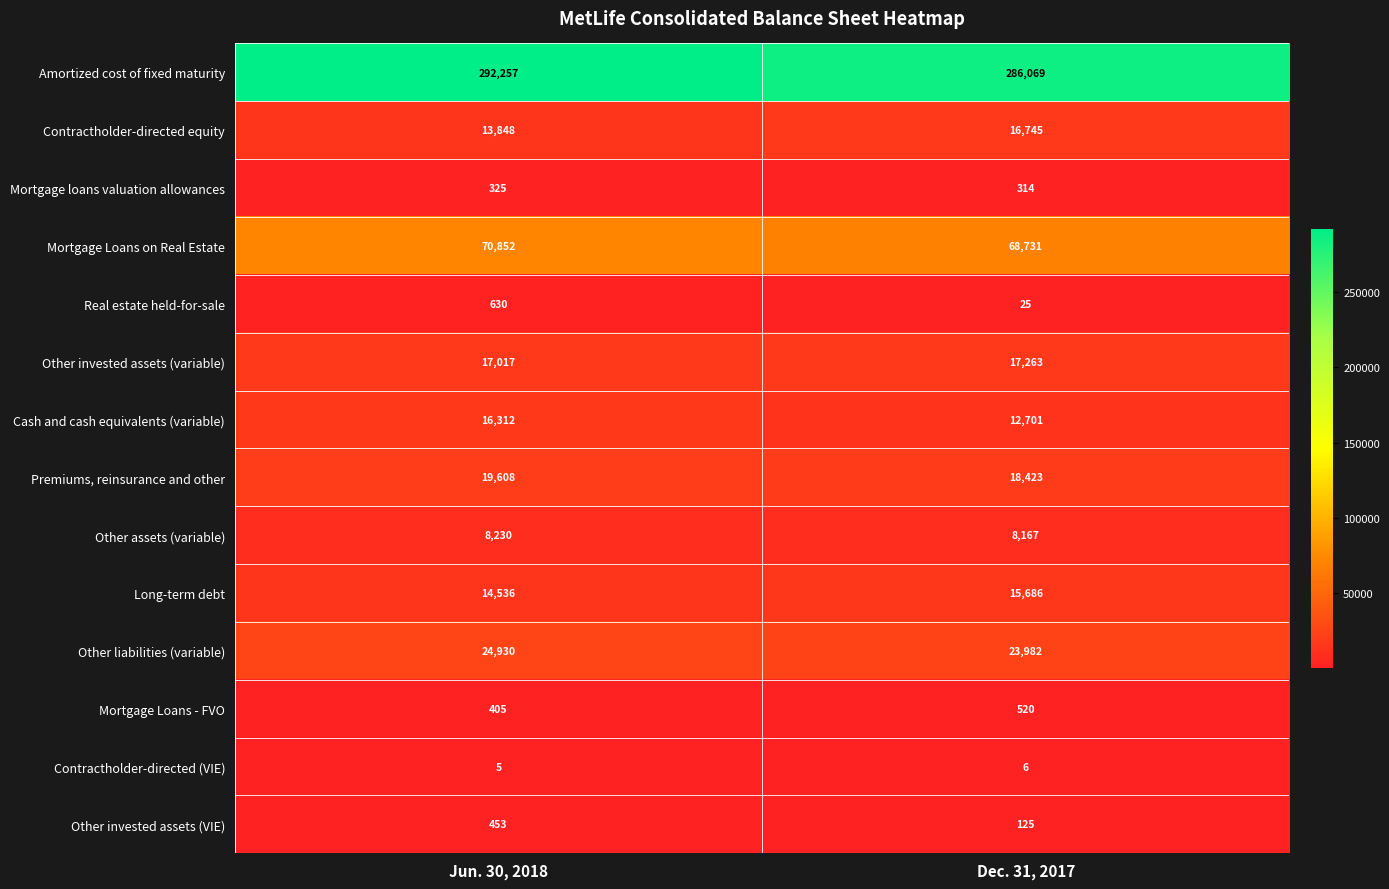

Reading left to right, transcribe all the data shown in this chart.

Amortized cost of fixed maturity: 292257	286069
Contractholder-directed equity: 13848	16745
Mortgage loans valuation allowances: 325	314
Mortgage Loans on Real Estate: 70852	68731
Real estate held-for-sale: 630	25
Other invested assets (variable): 17017	17263
Cash and cash equivalents (variable): 16312	12701
Premiums, reinsurance and other: 19608	18423
Other assets (variable): 8230	8167
Long-term debt: 14536	15686
Other liabilities (variable): 24930	23982
Mortgage Loans - FVO: 405	520
Contractholder-directed (VIE): 5	6
Other invested assets (VIE): 453	125